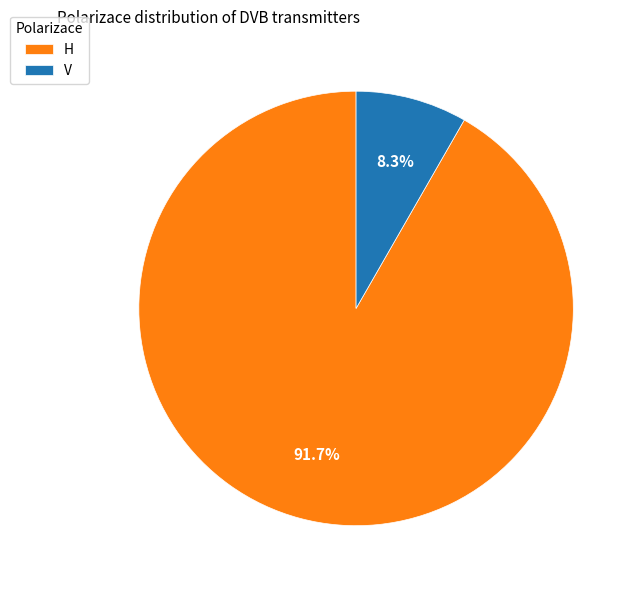

To the nearest percent, what is the average slice percentage?

50%